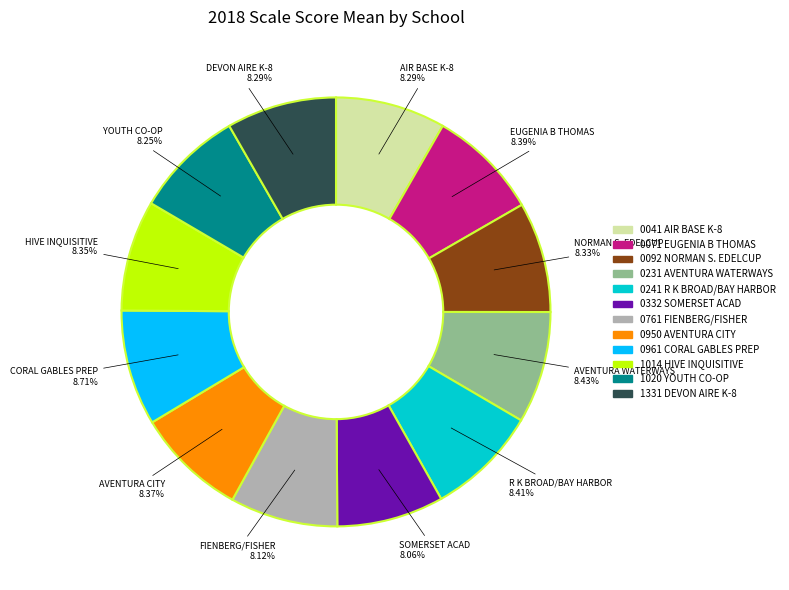

To the nearest percent, what is the average slice percentage?

8%